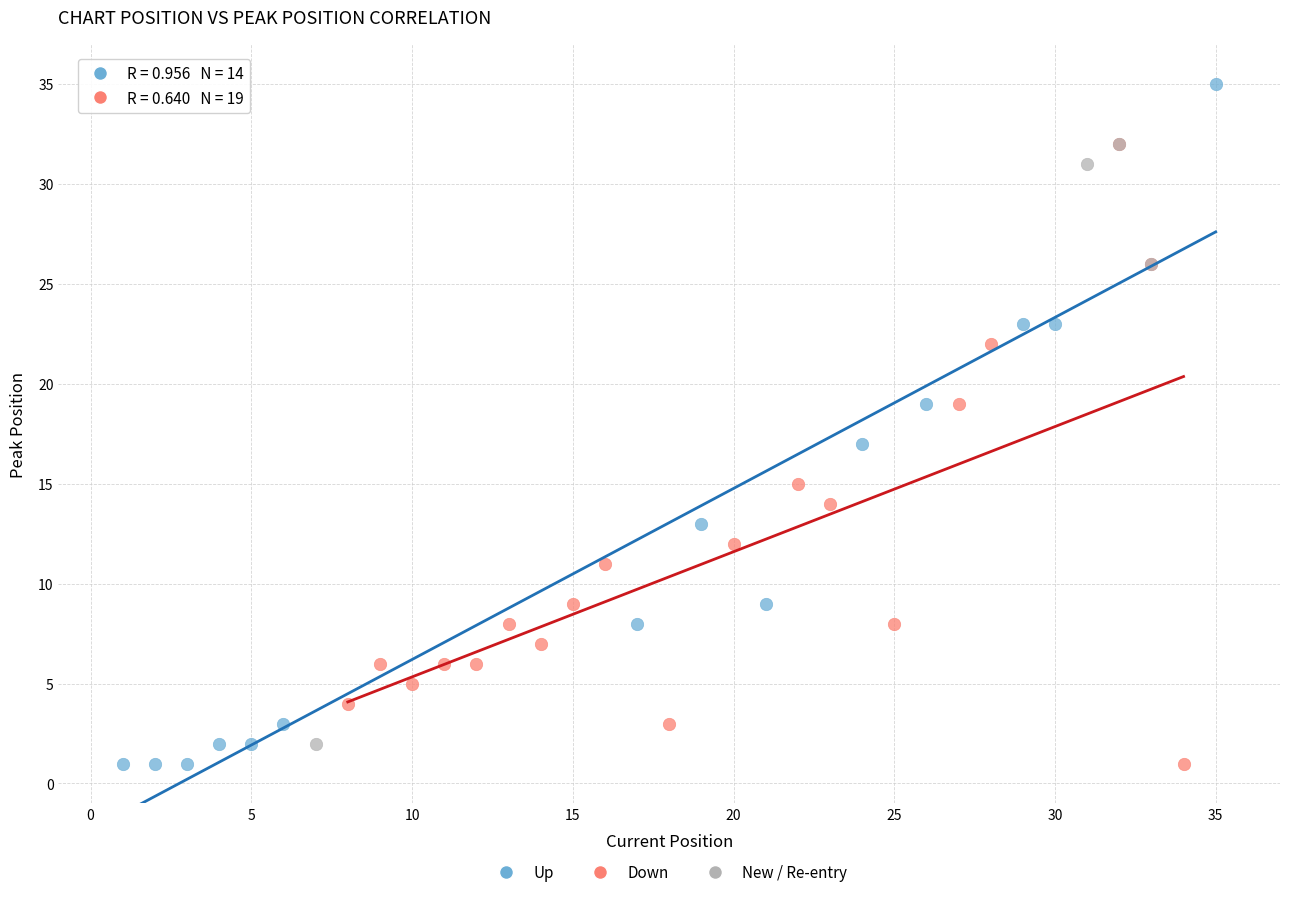

Which series has the largest Y range (max minus min)?

Up